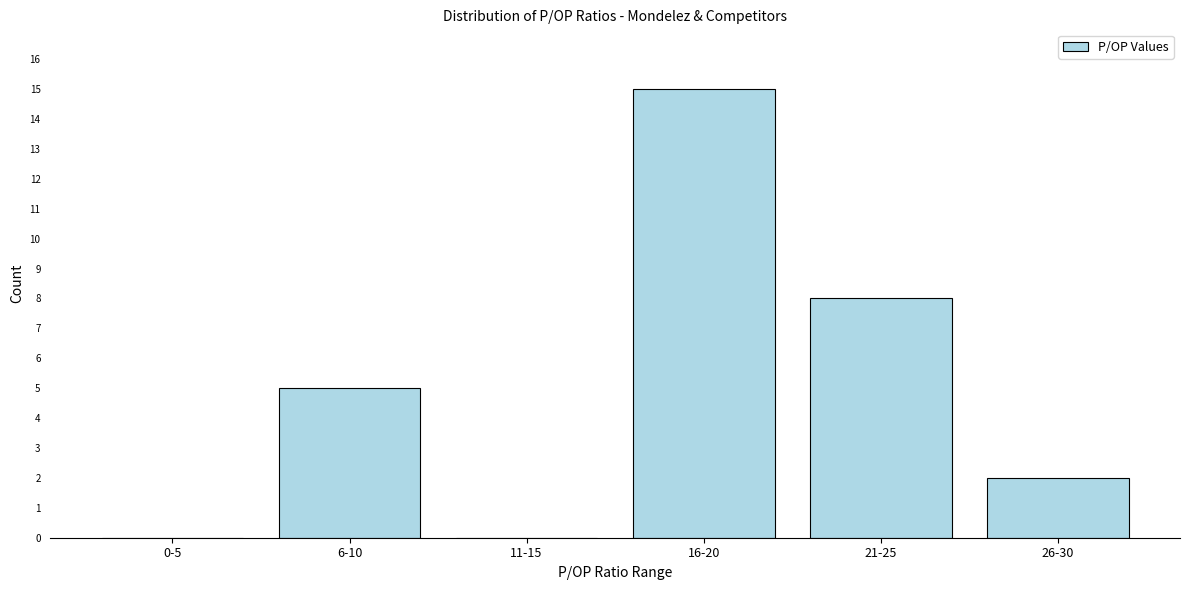

Reading left to right, transcribe all the data shown in this chart.

0-5=0	6-10=5	11-15=0	16-20=15	21-25=8	26-30=2